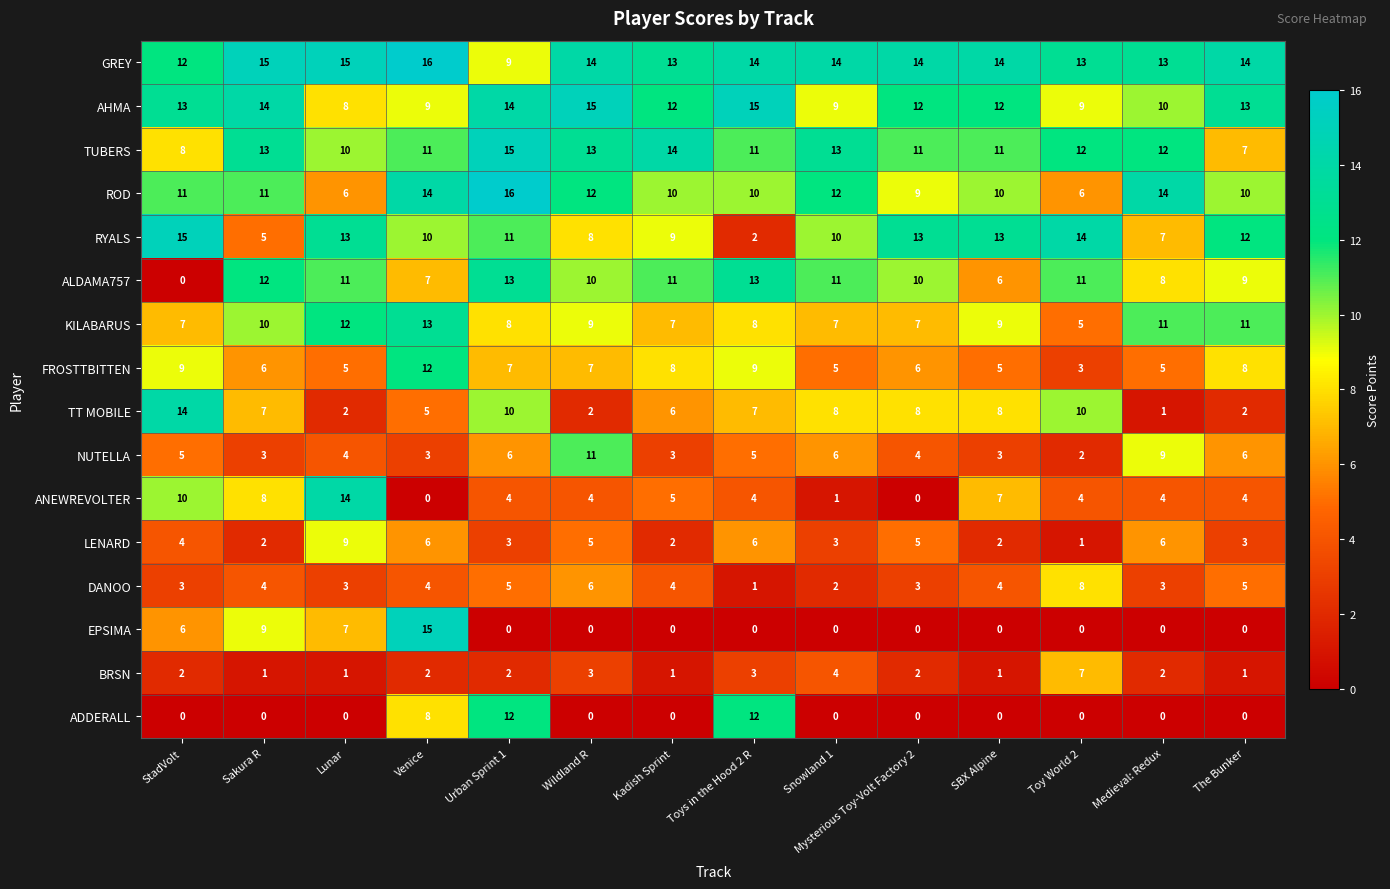

Where does the KILABARUS series first go above 9?

Sakura R